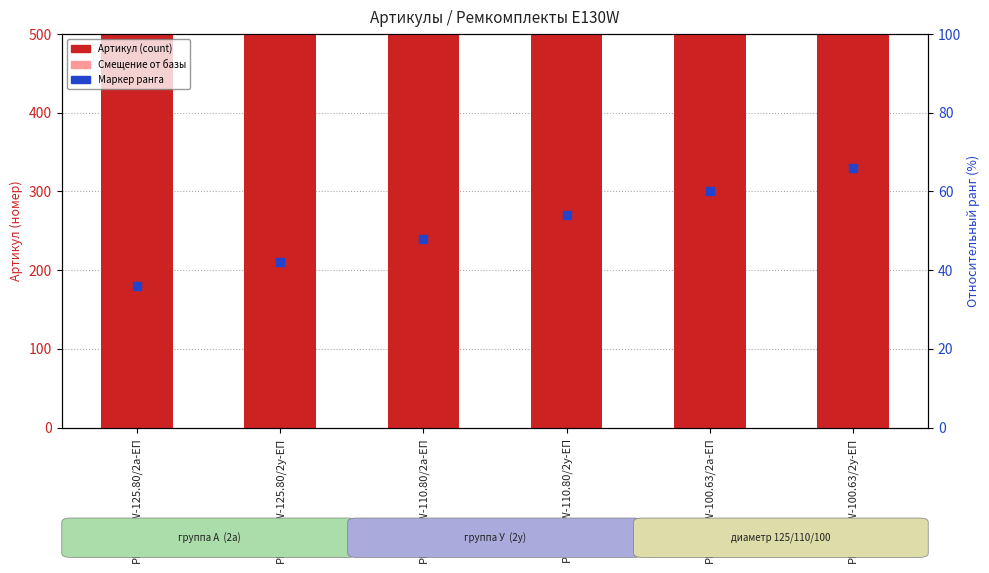

Which series reaches the maximum Y coordinate?

Артикул